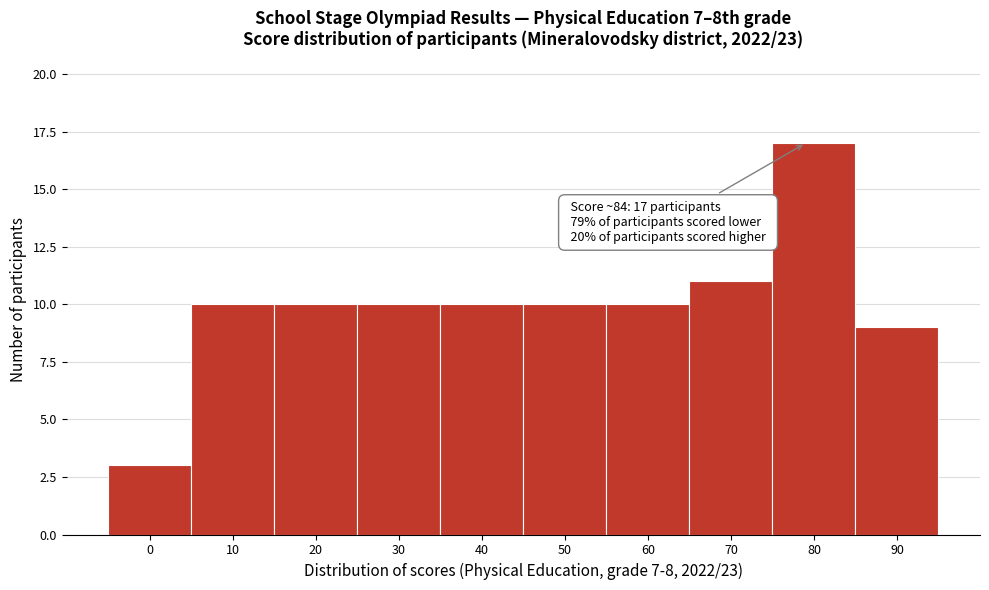

Reading left to right, list all the values displayed in this chart.

3	10	10	10	10	10	10	11	17	9